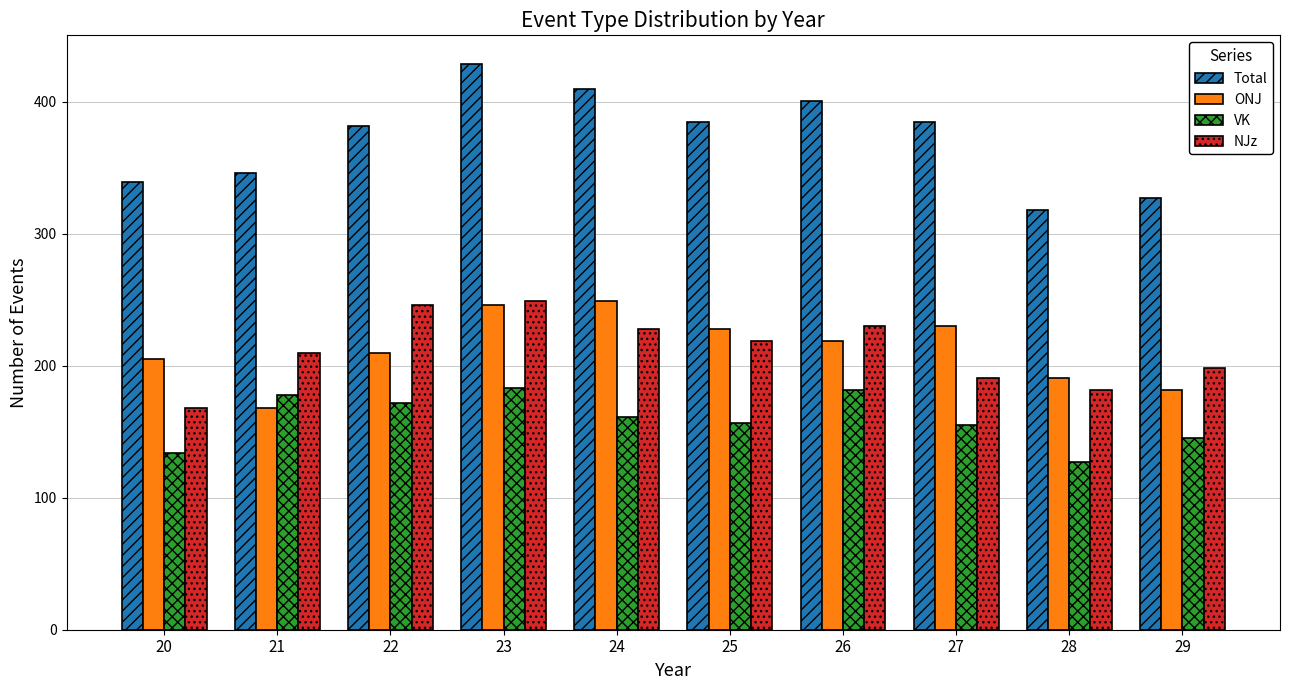

Count the number of categories in the chart.

10